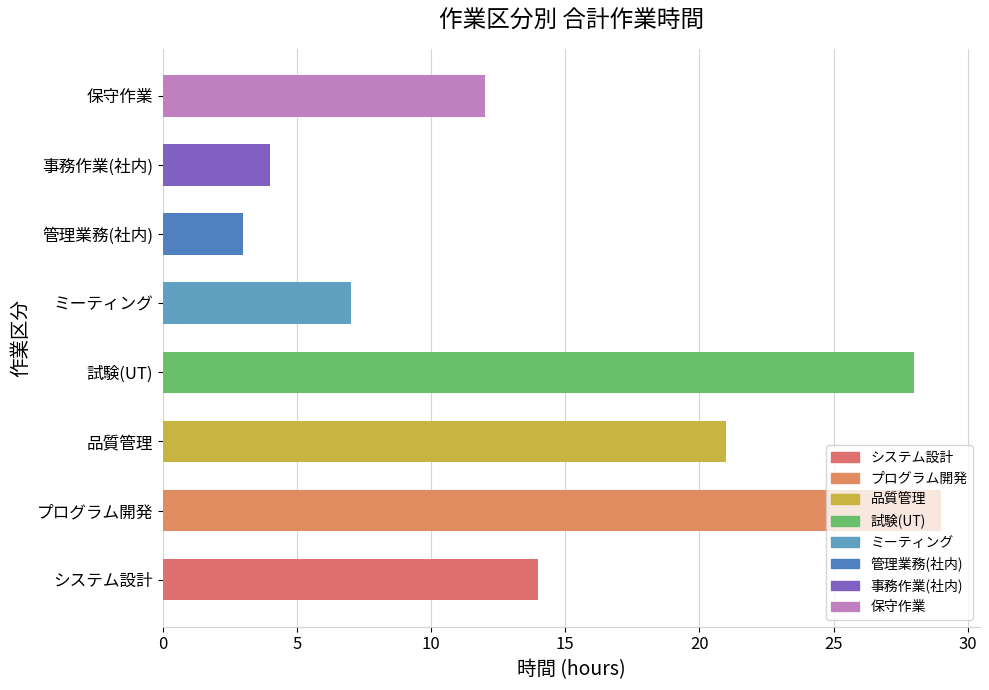

What value does the data have at 品質管理, to the nearest 10?

20